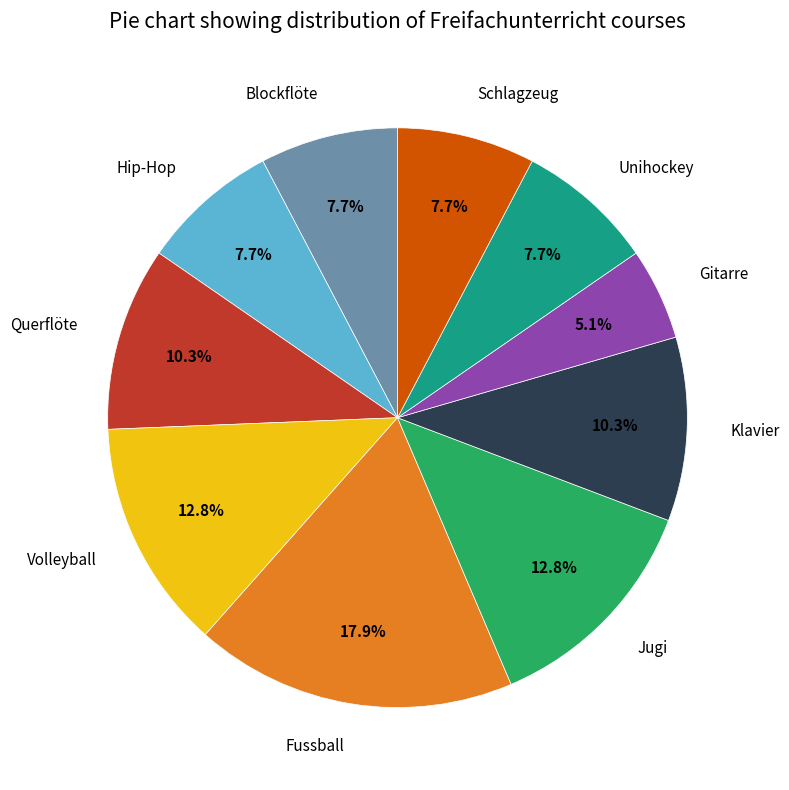

Which has a higher value, Querflöte or Jugi?

Jugi